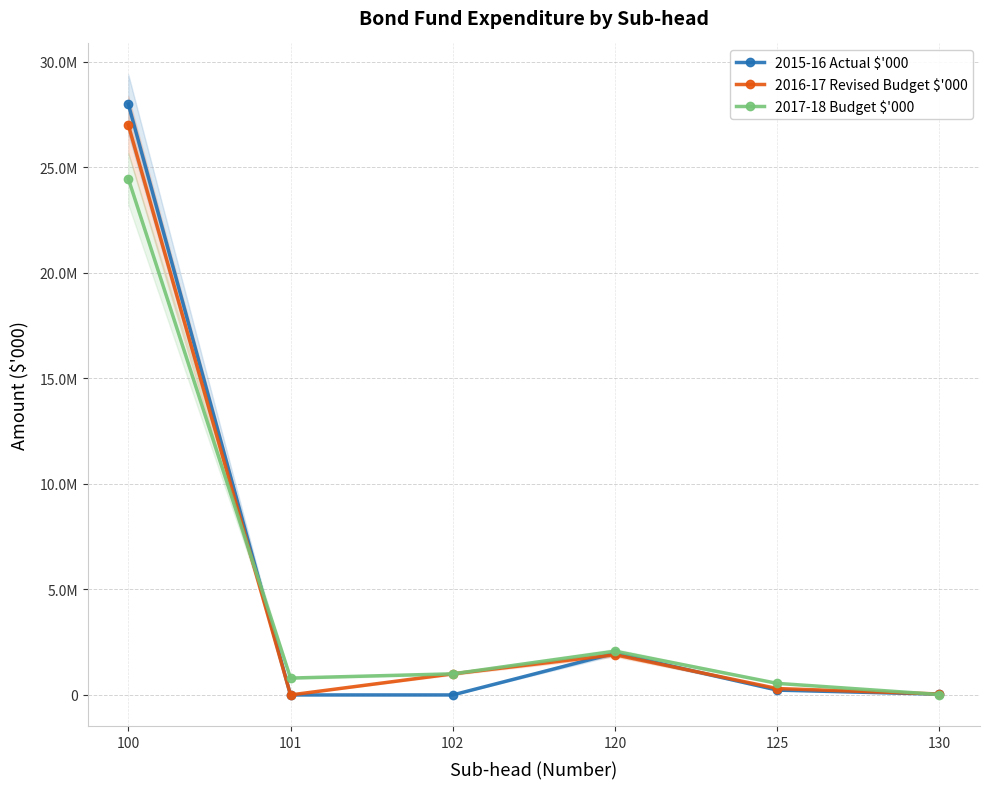

Which category has the highest value in the 2015-16 Actual $'000 series?

100